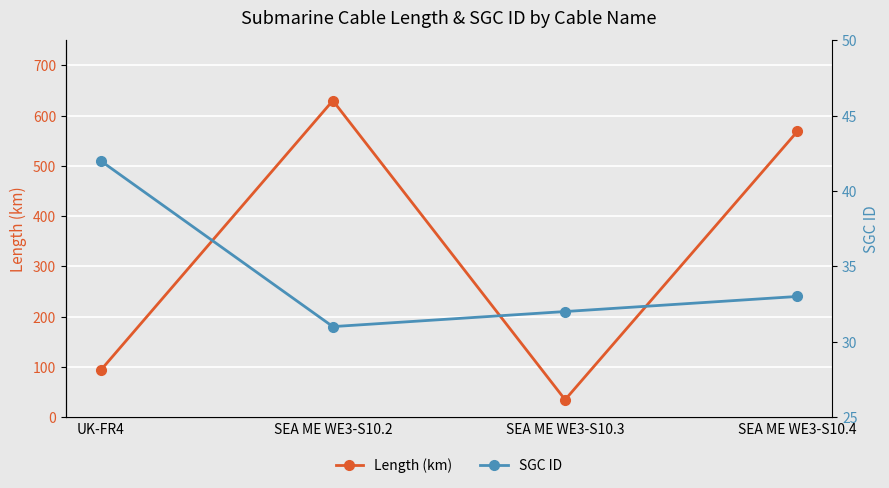

Rank the series at SEA ME WE3-S10.4 from lowest to highest value.

SGC ID, Length (km)